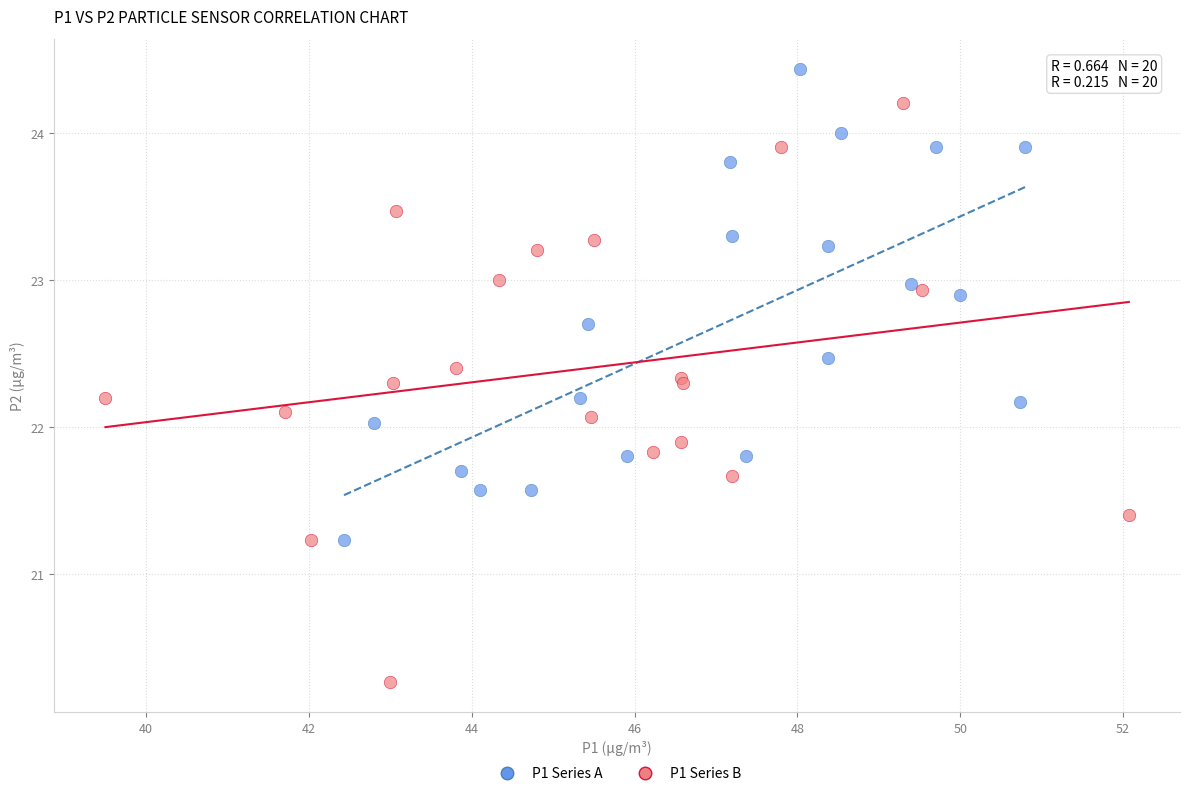

Which series has the largest Y range (max minus min)?

P1 Series B